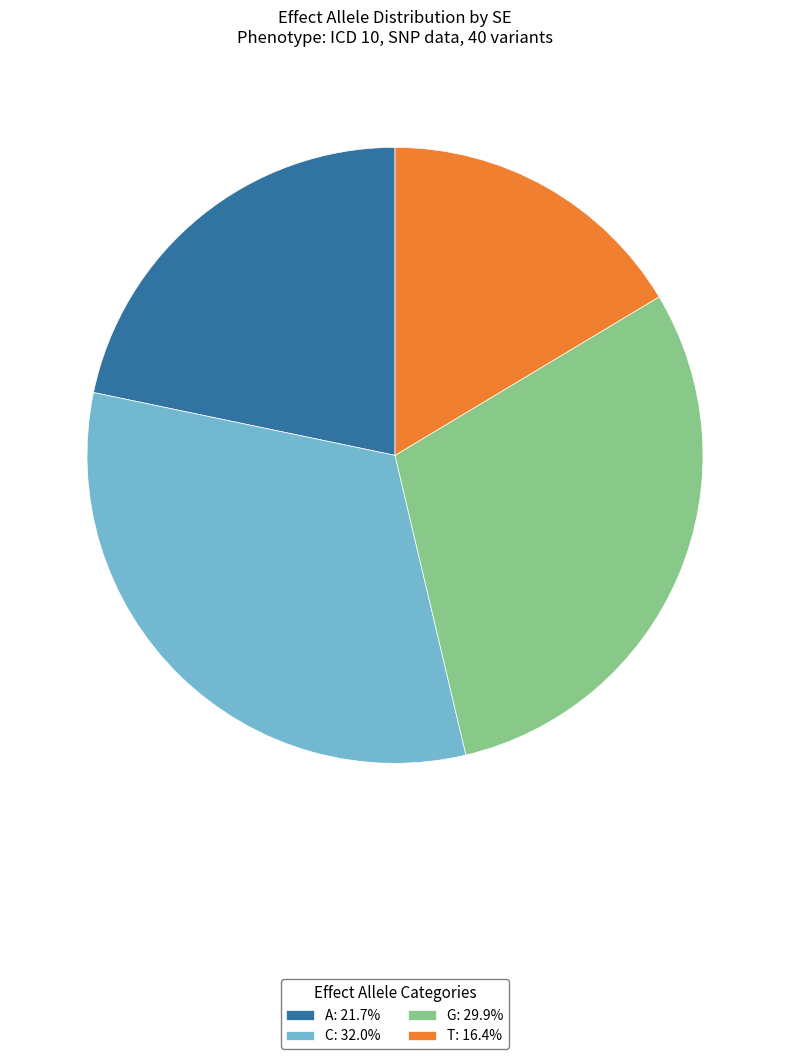

Does C: 32.0% represent more than half of the total?

No